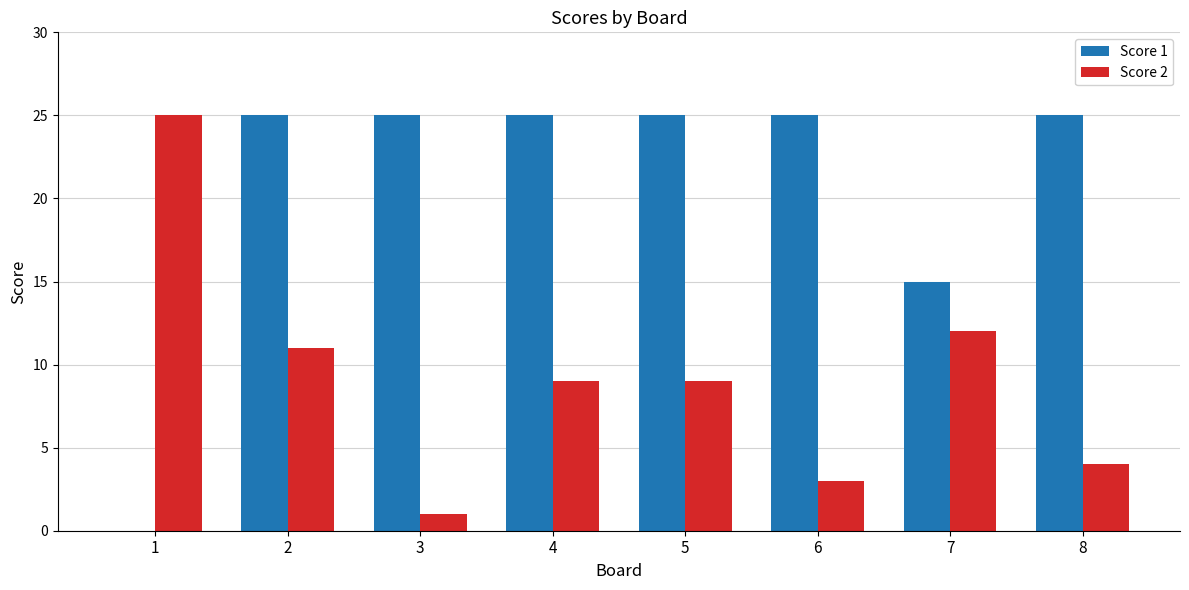

Is it true that Score 2 equals 4 at 8?

True